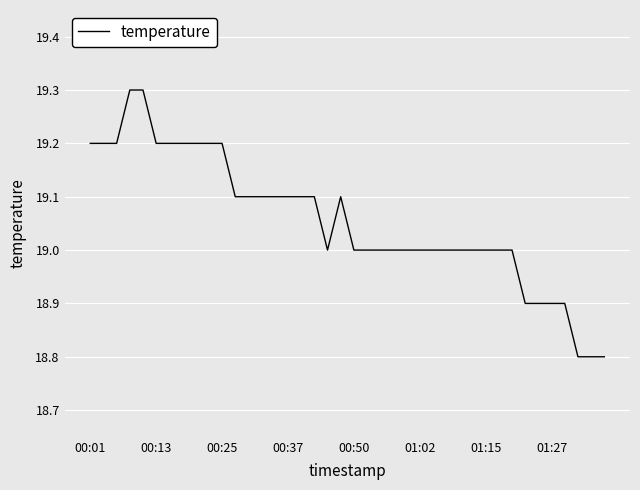

What is the difference between the maximum and minimum values?

0.5